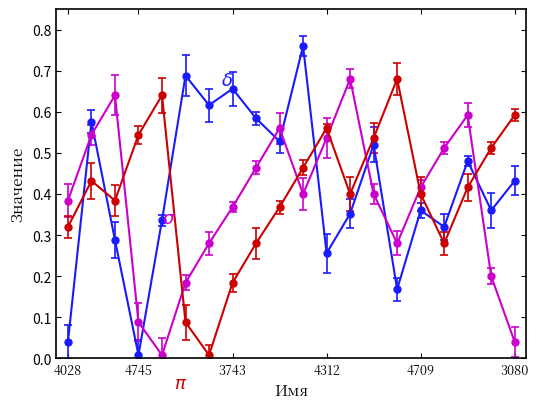

How many lines are shown in the chart?

3